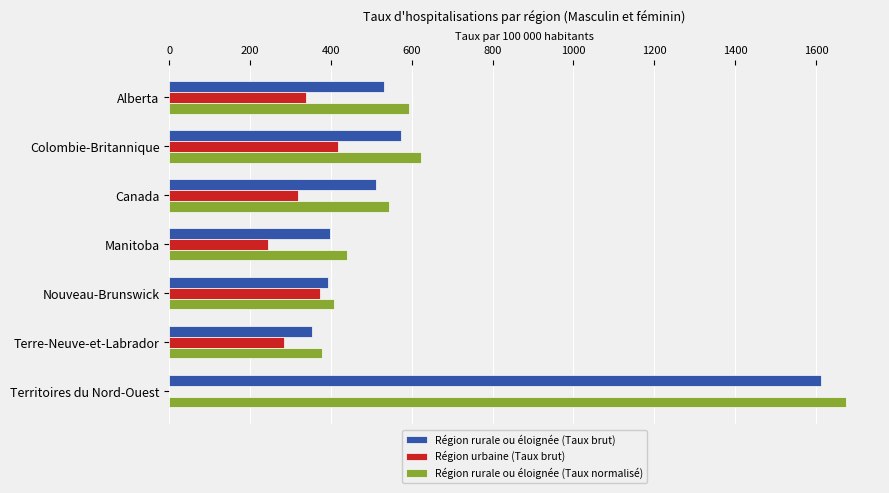

Which series changed the most between Canada and Terre-Neuve-et-Labrador?

Région rurale ou éloignée (Taux normalisé)